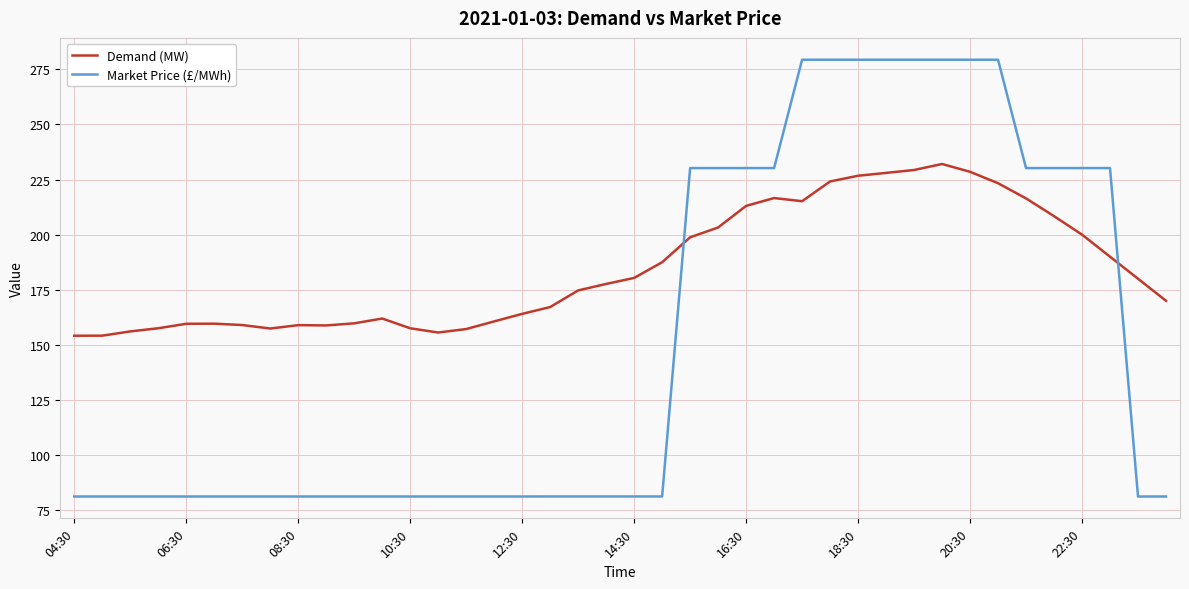

What is the difference between the maximum and minimum values in the Demand (MW) series?

77.9